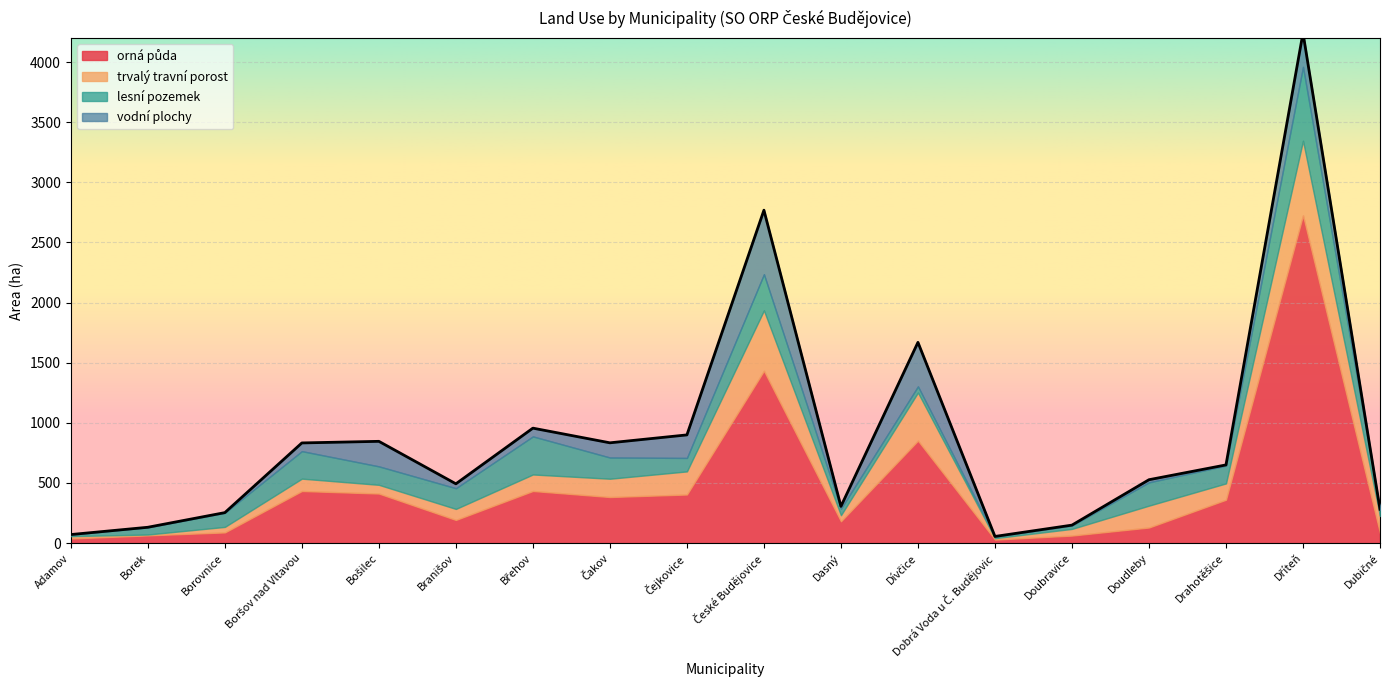

What are all the series names shown in the legend?

orná půda, trvalý travní porost, lesní pozemek, vodní plochy